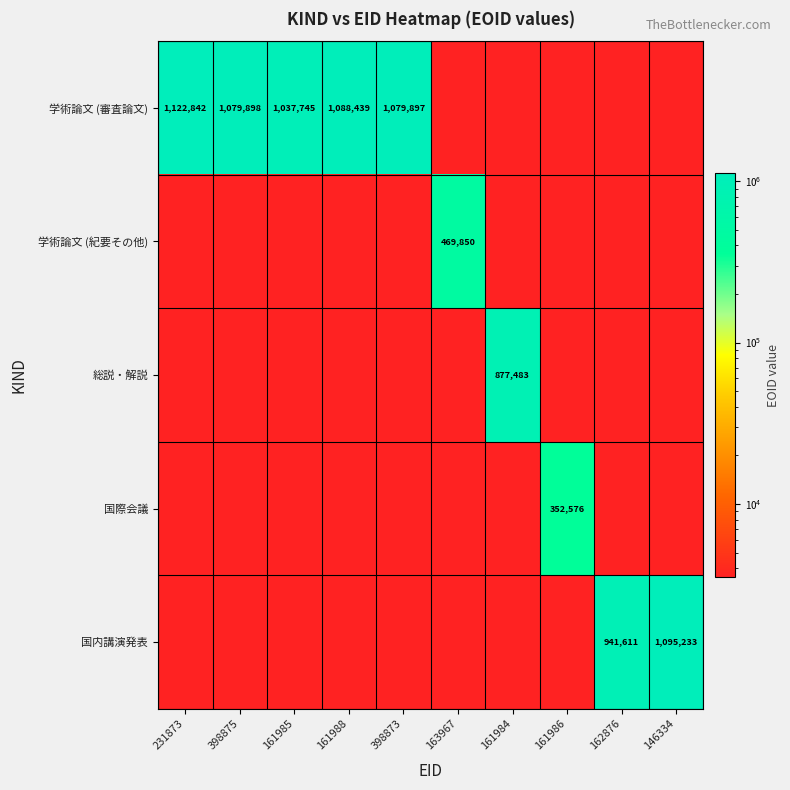

Which category has the highest value in the 学術論文 (紀要その他) series?

163967